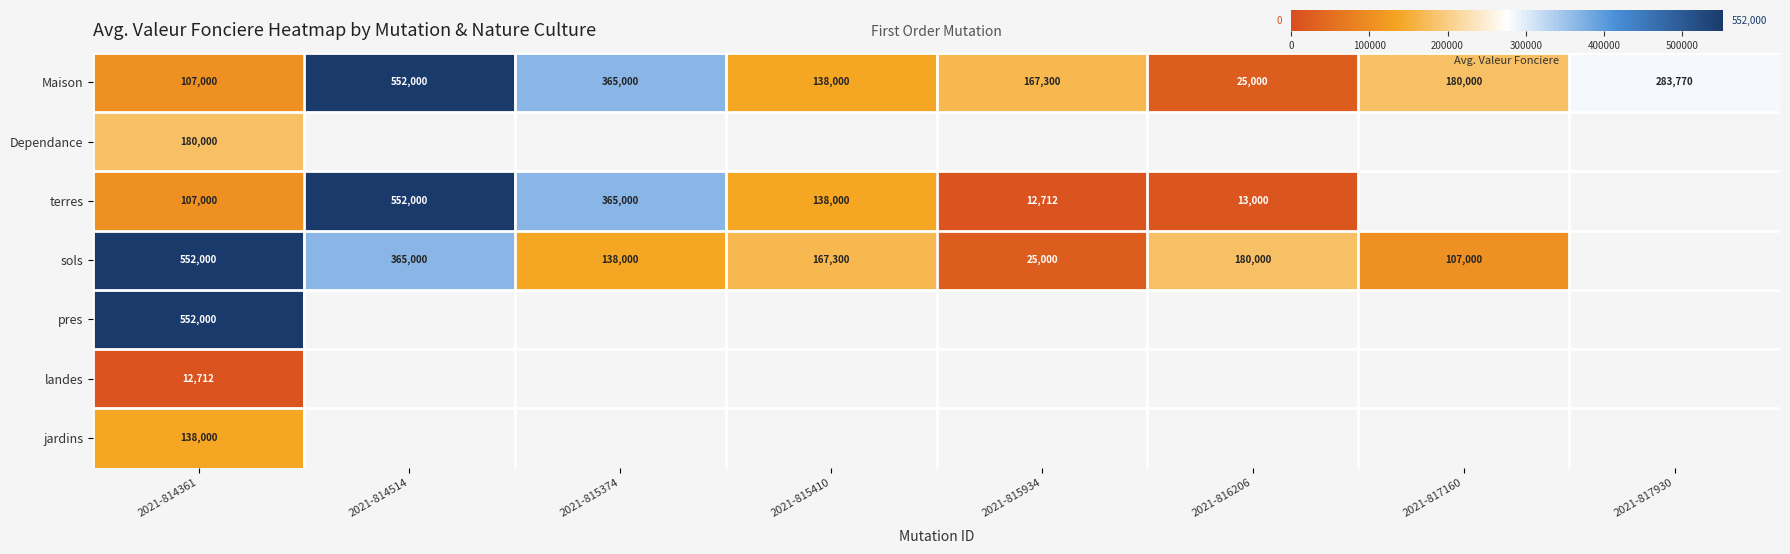

What is the difference between the highest and lowest values at 2021-814361?

539288